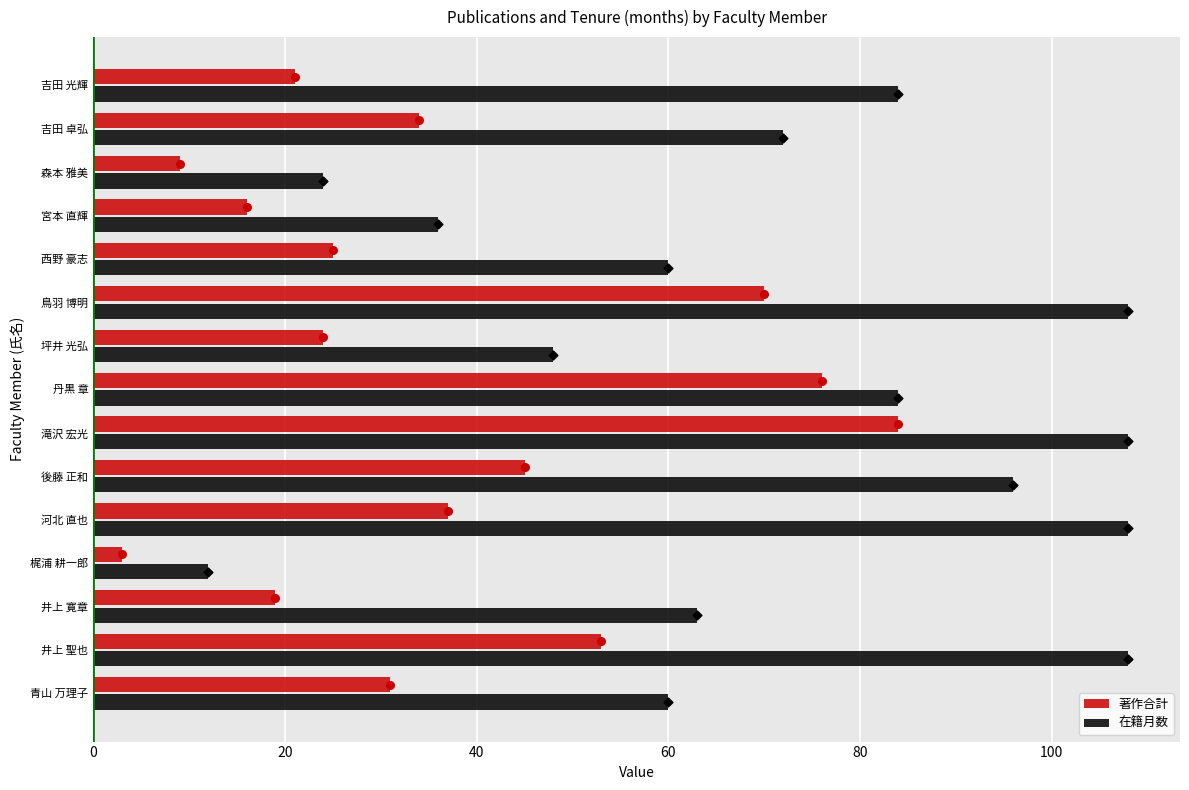

Which series contains the lowest Y value?

著作合計